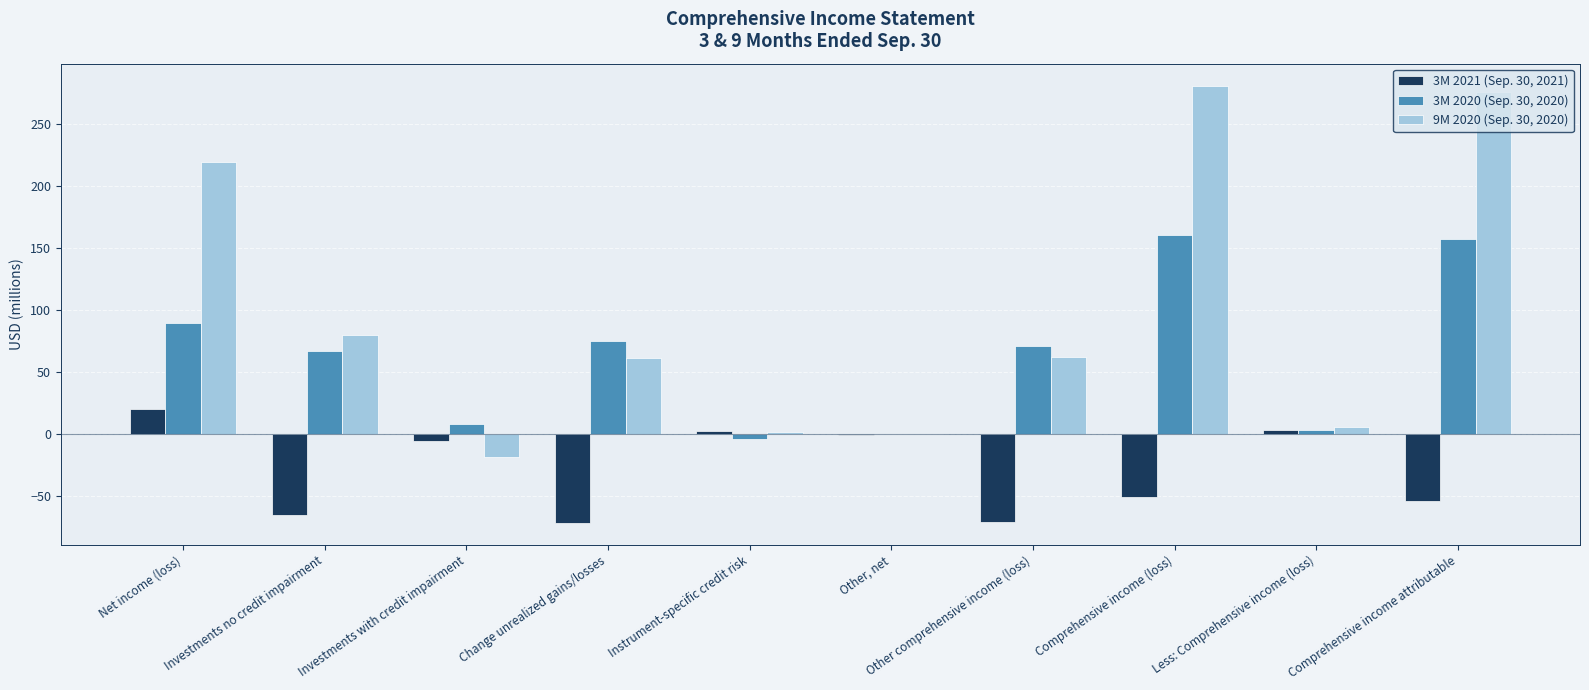

The 3M 2020 (Sep. 30, 2020) series shows 160 at Comprehensive income (loss). True or false?

True